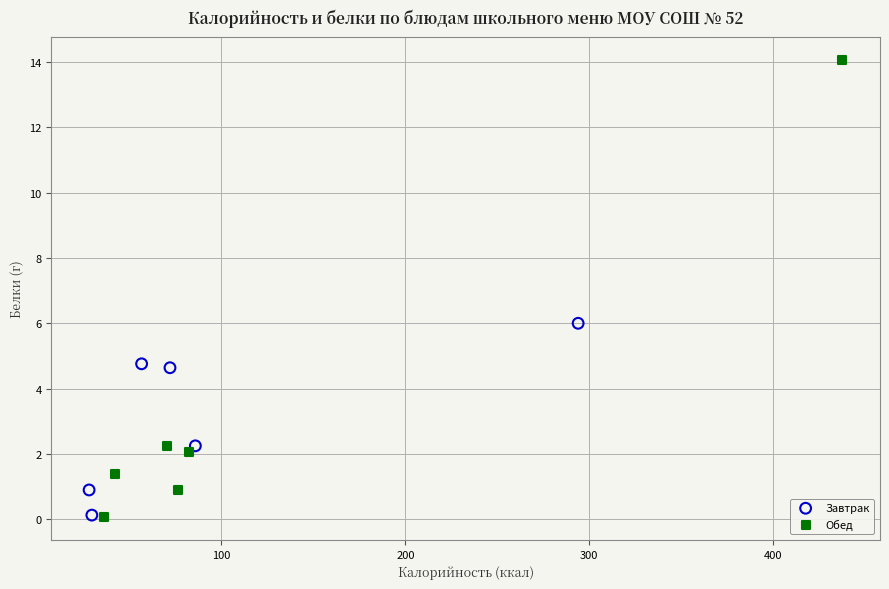

Which series contains the highest Y value?

Обед